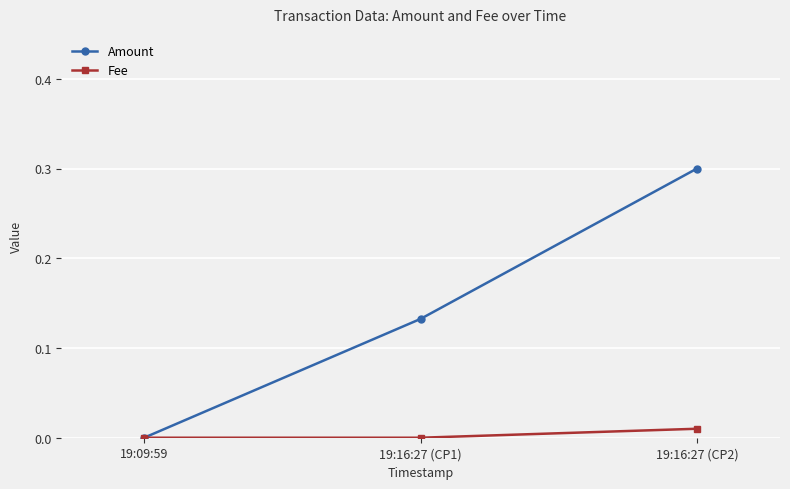

The Fee series shows 0.0 at 19:16:27 (CP1). True or false?

True